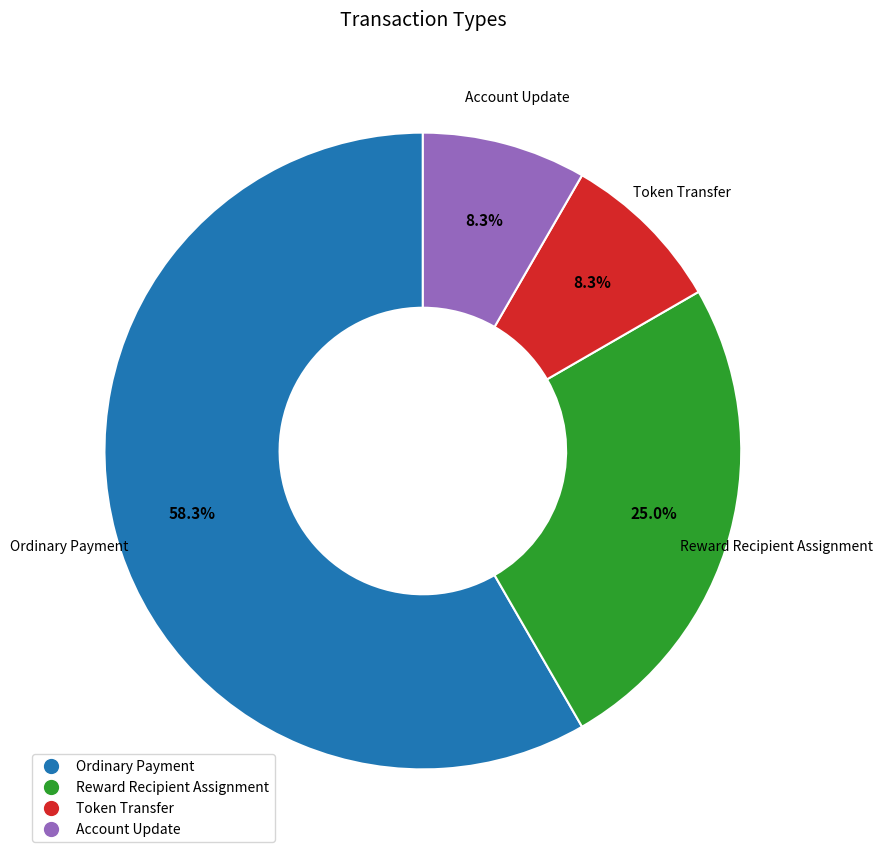

What is the smallest slice in the pie chart?

Token Transfer